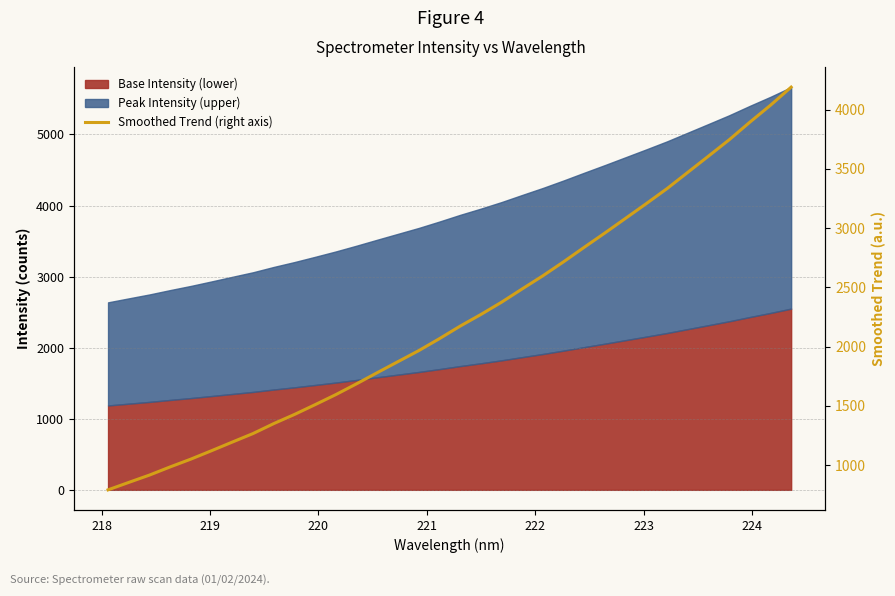

What is the value of the 21st point from the left?

2487.9